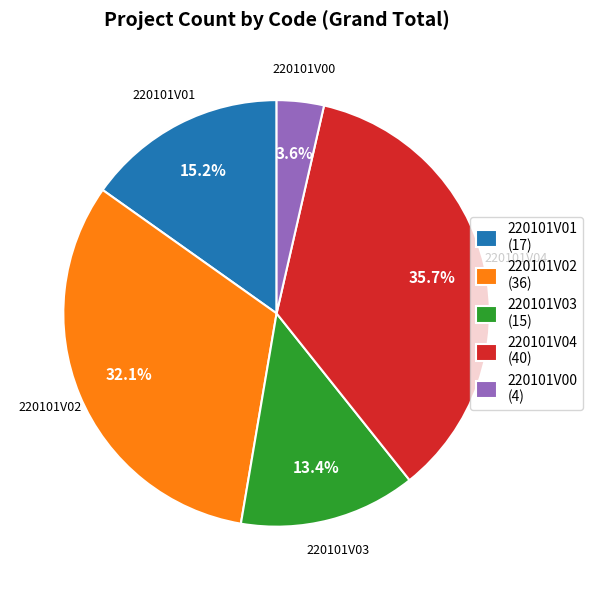

How many slices are in this pie chart?

5